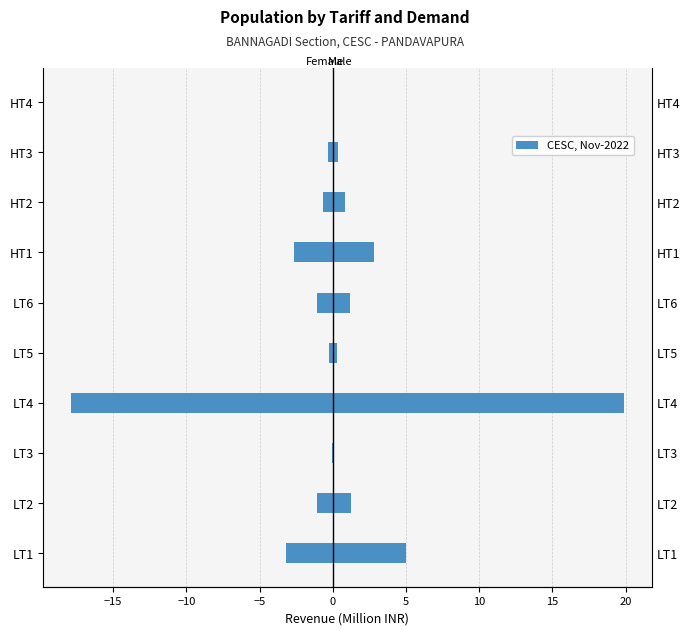

At how many categories does at least one series exceed -6?

10